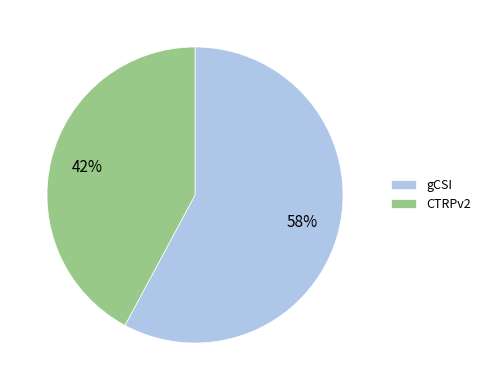

What percentage is the CTRPv2 slice, to the nearest percent?

42%